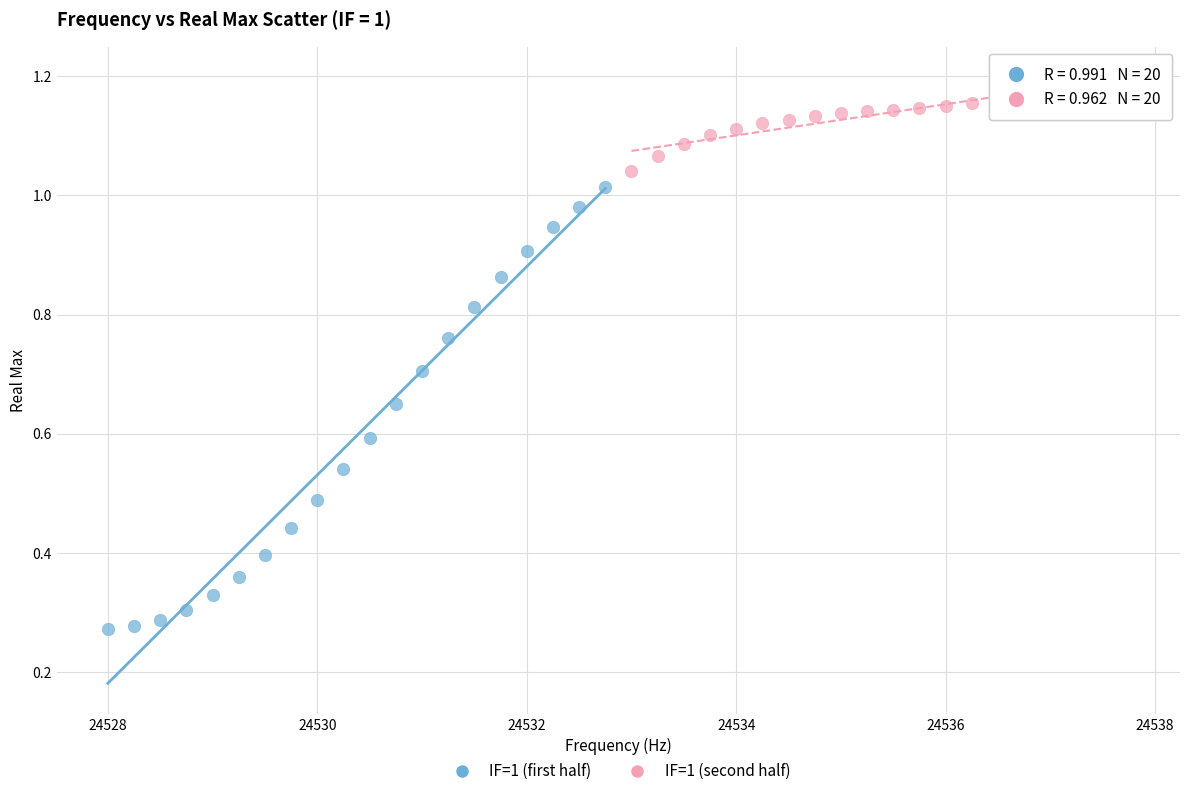

What are all the series names shown in the legend?

IF=1 (first half), IF=1 (second half)